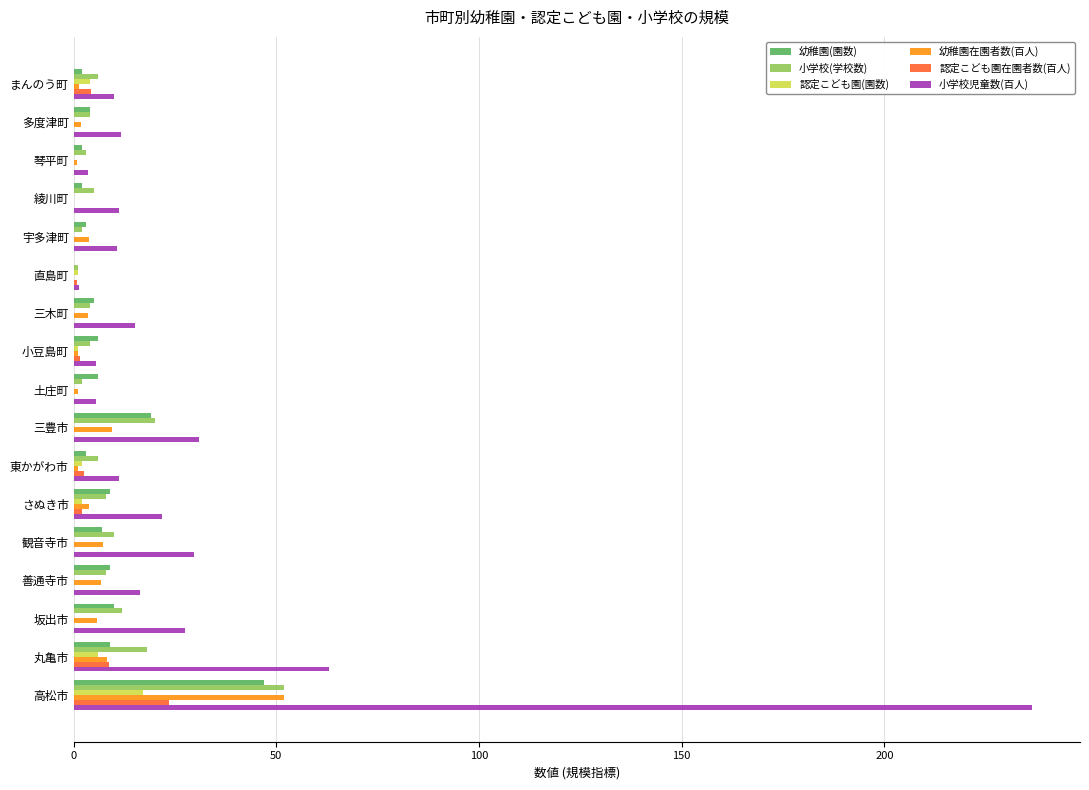

What is the sum of all 認定こども園(園数) values?

33.0